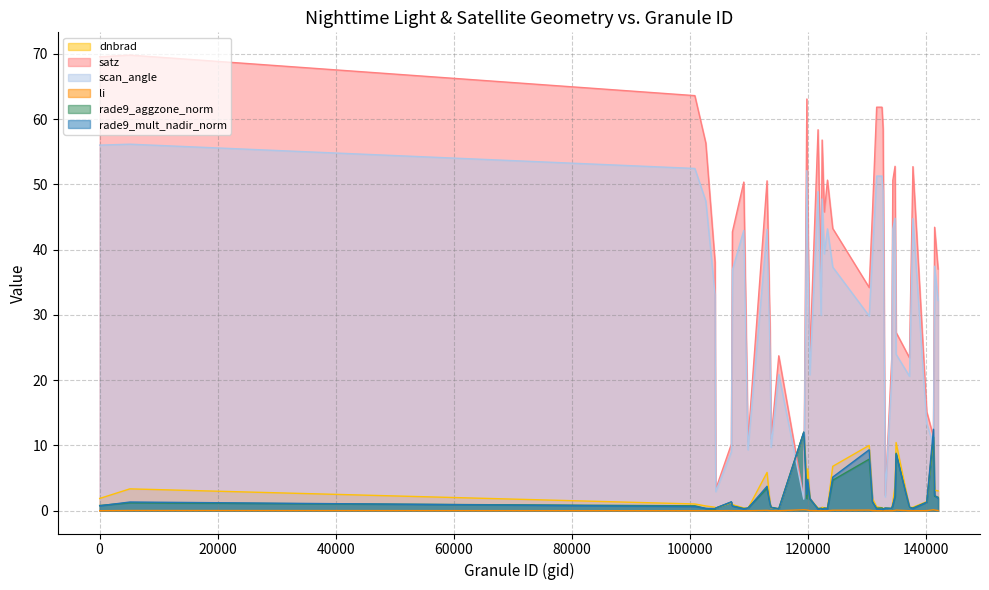

The rade9_aggzone_norm series shows 0.2 at 137852. True or false?

False